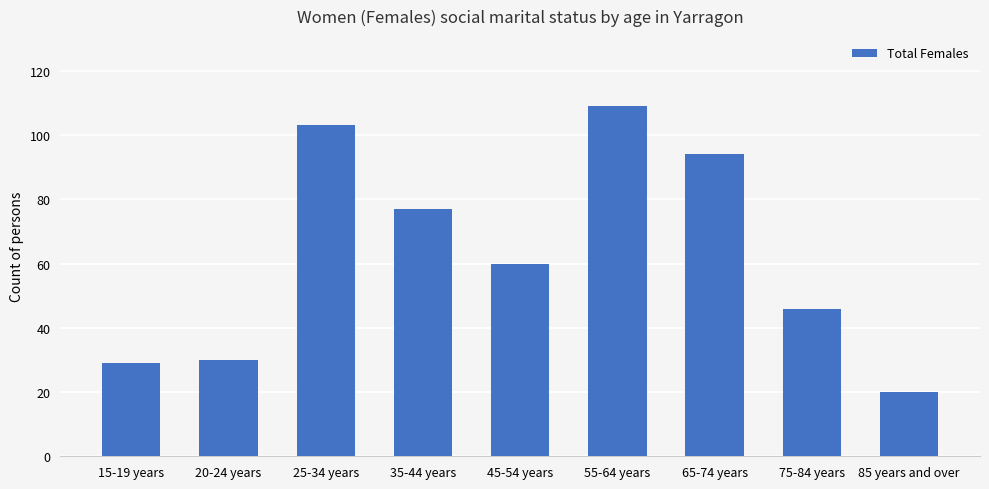

What is the value of the 7th bar from the left?

94